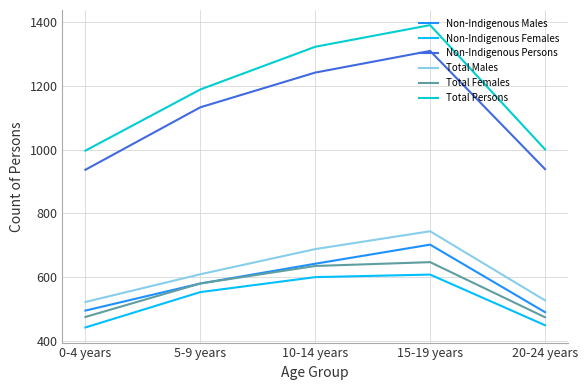

What is the total value across all series at 10-14 years?

5130